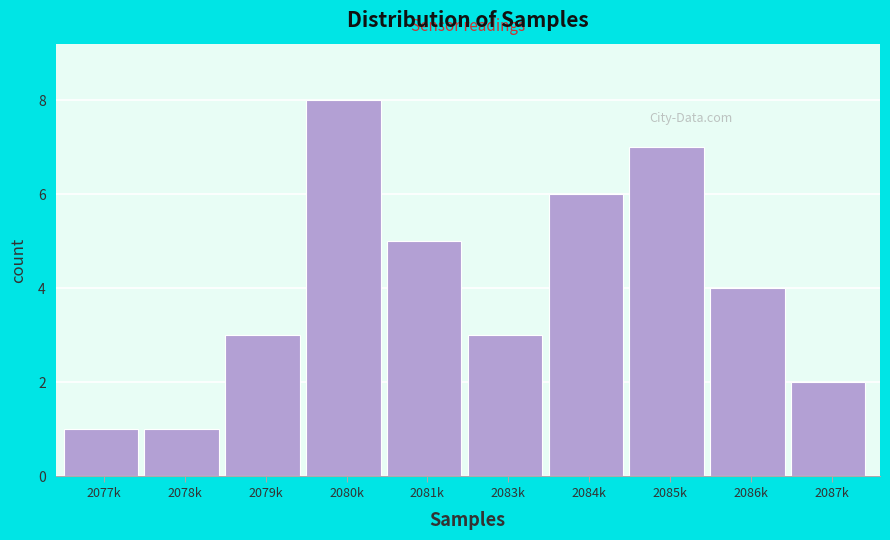

Reading left to right, extract all data points from this chart.

2077k=1	2078k=1	2079k=3	2080k=8	2081k=5	2083k=3	2084k=6	2085k=7	2086k=4	2087k=2